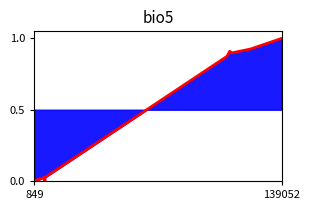

What is the greatest value displayed?

1.0